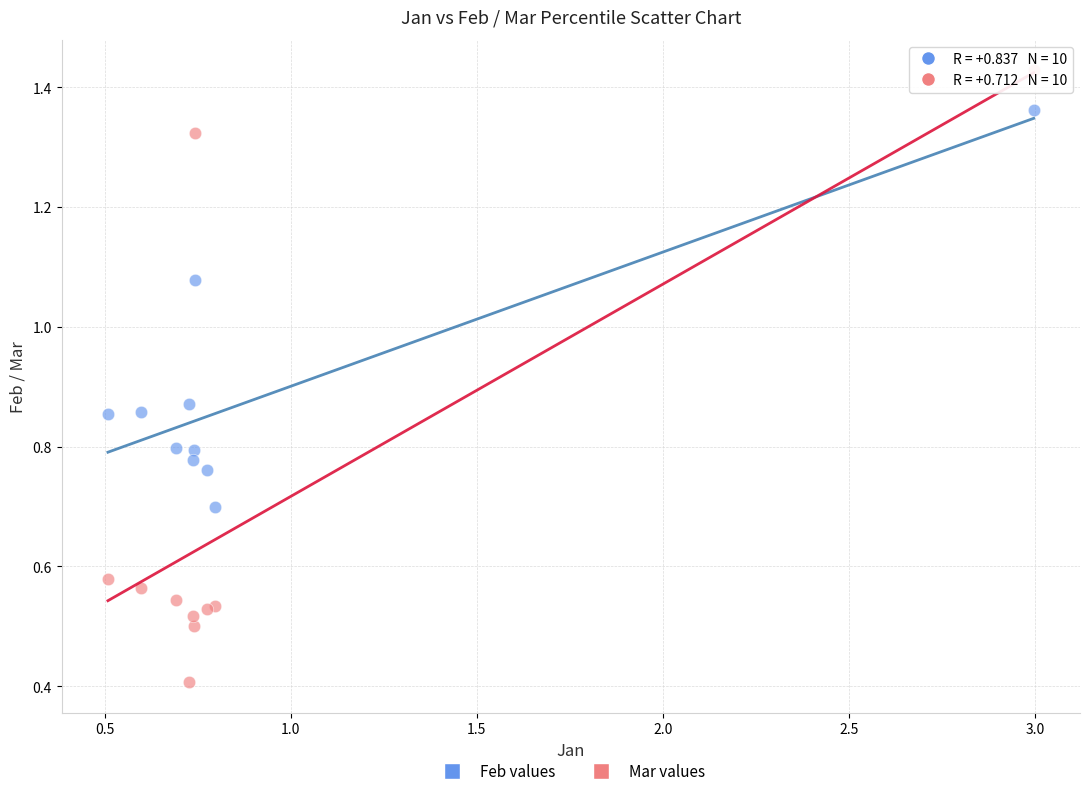

What are all the series names shown in the legend?

Feb values, Mar values